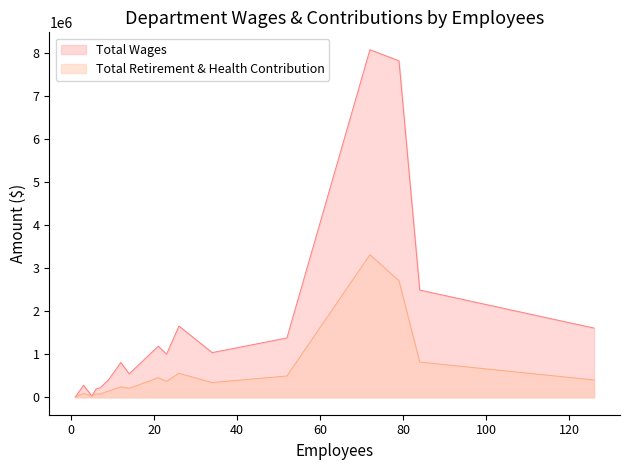

List the series in order of their overall mean, highest first.

Total Wages, Total Retirement & Health Contribution